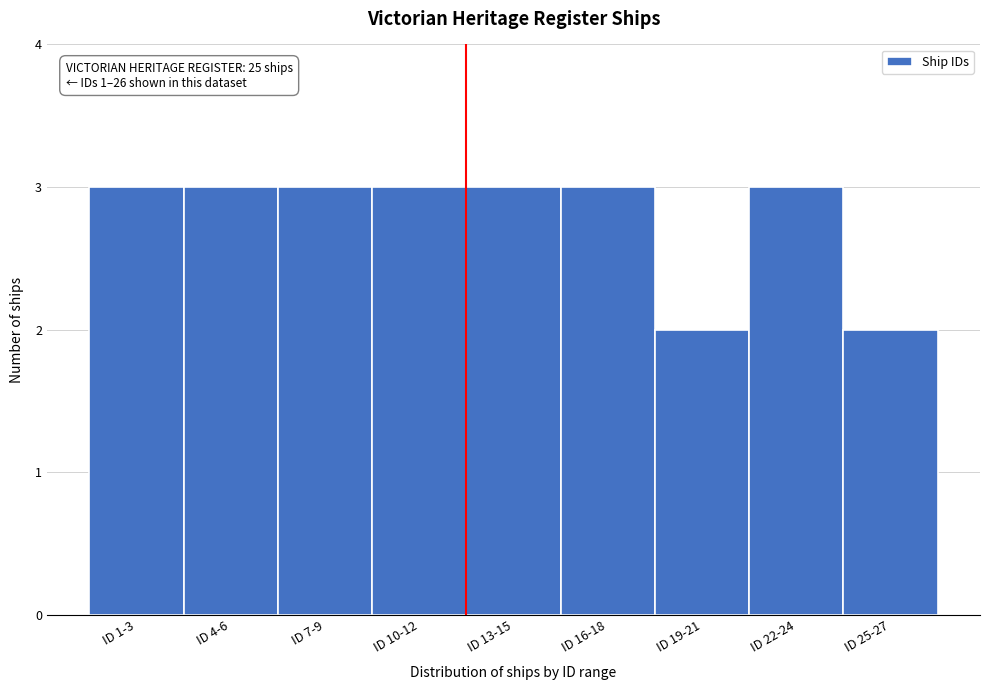

Reading left to right, list all the values displayed in this chart.

3	3	3	3	3	3	2	3	2